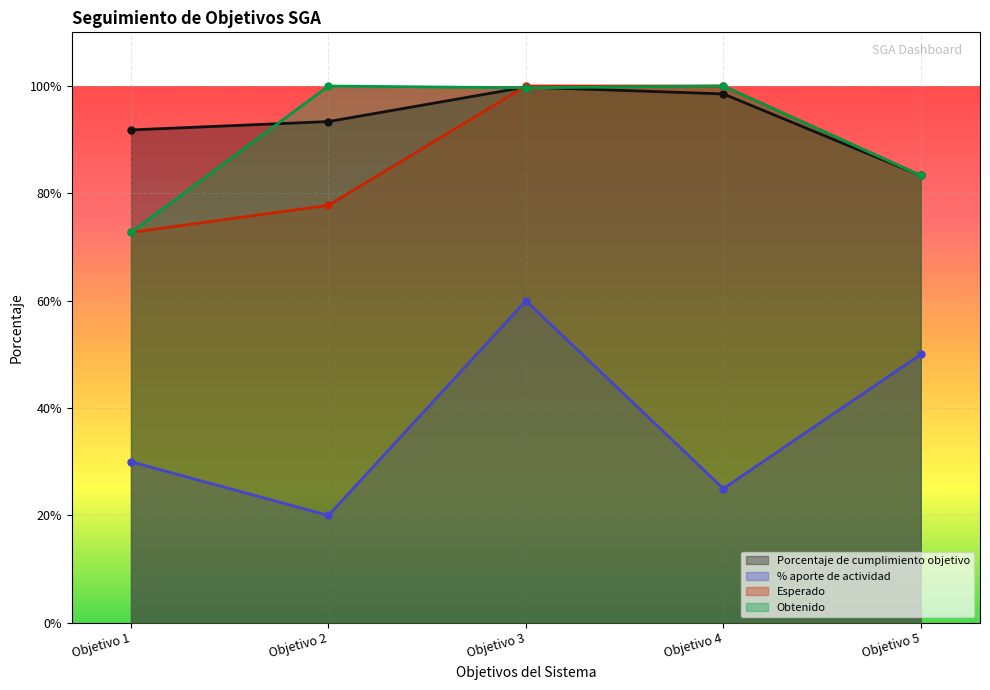

Does the chart display data point markers on the line(s)?

Yes